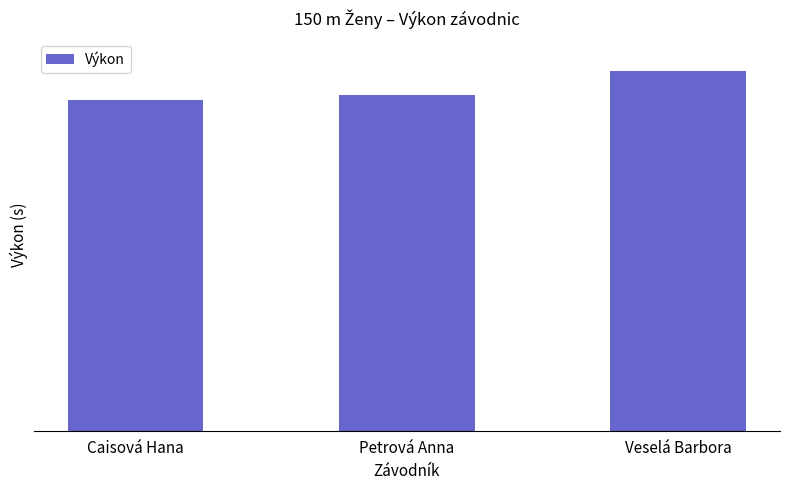

What is the approximate value at Veselá Barbora?

22.9